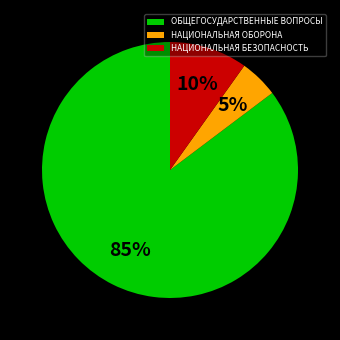

Is it true that НАЦИОНАЛЬНАЯ БЕЗОПАСНОСТЬ is 25% of the pie?

False